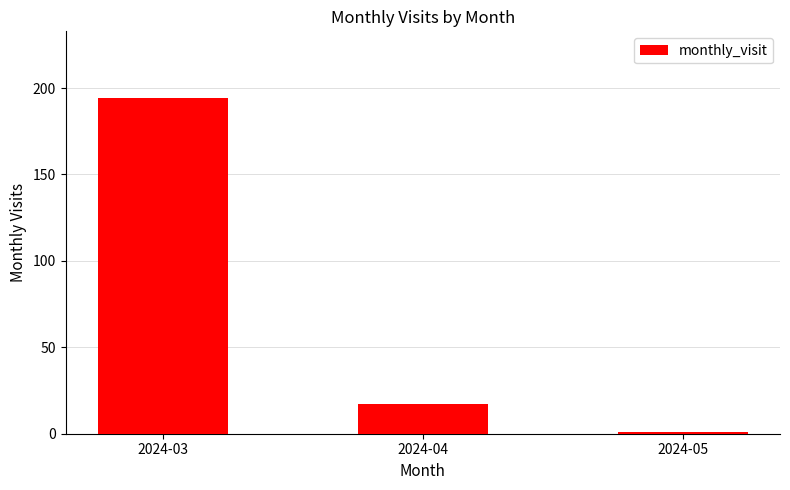

How many series are shown in this chart?

1